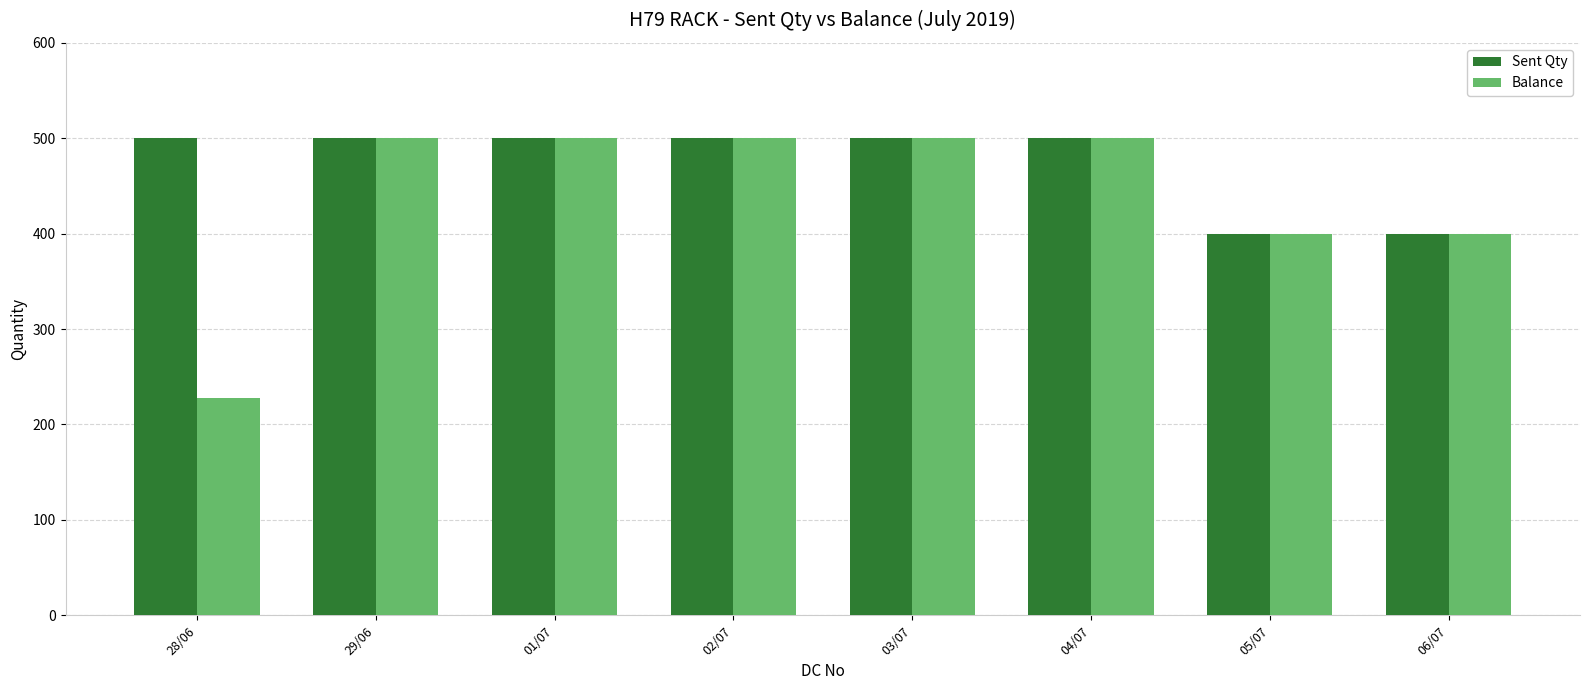

Which series has the largest total across all categories?

Sent Qty